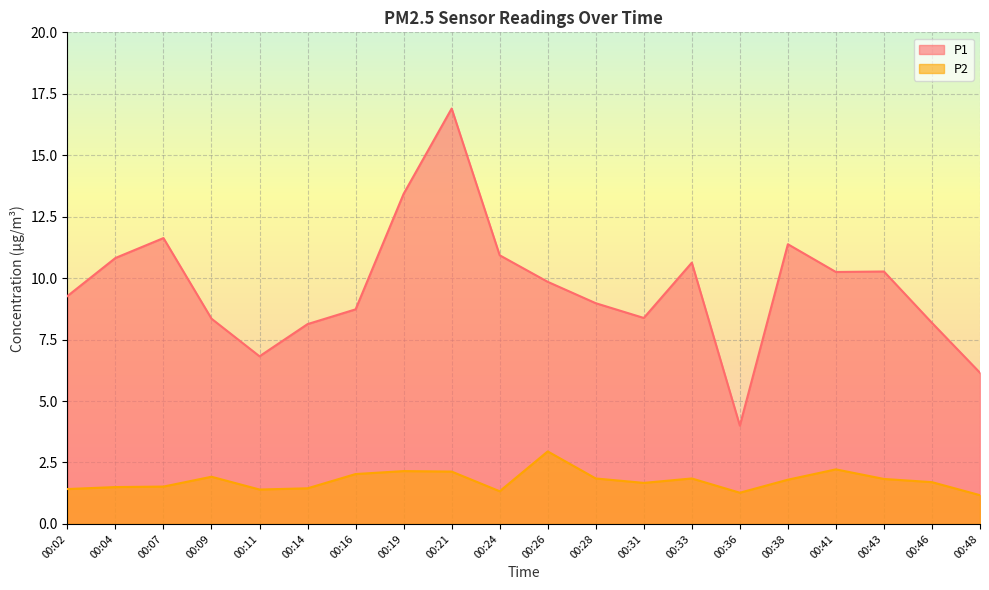

True or false: P1 and P2 cross at least once.

False